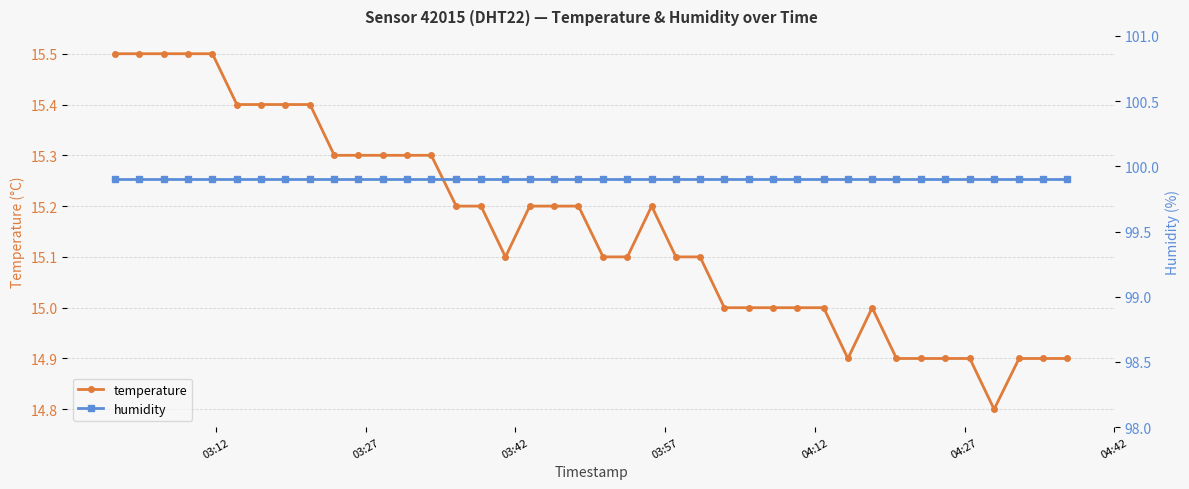

What is the highest value of the temperature series?

15.5